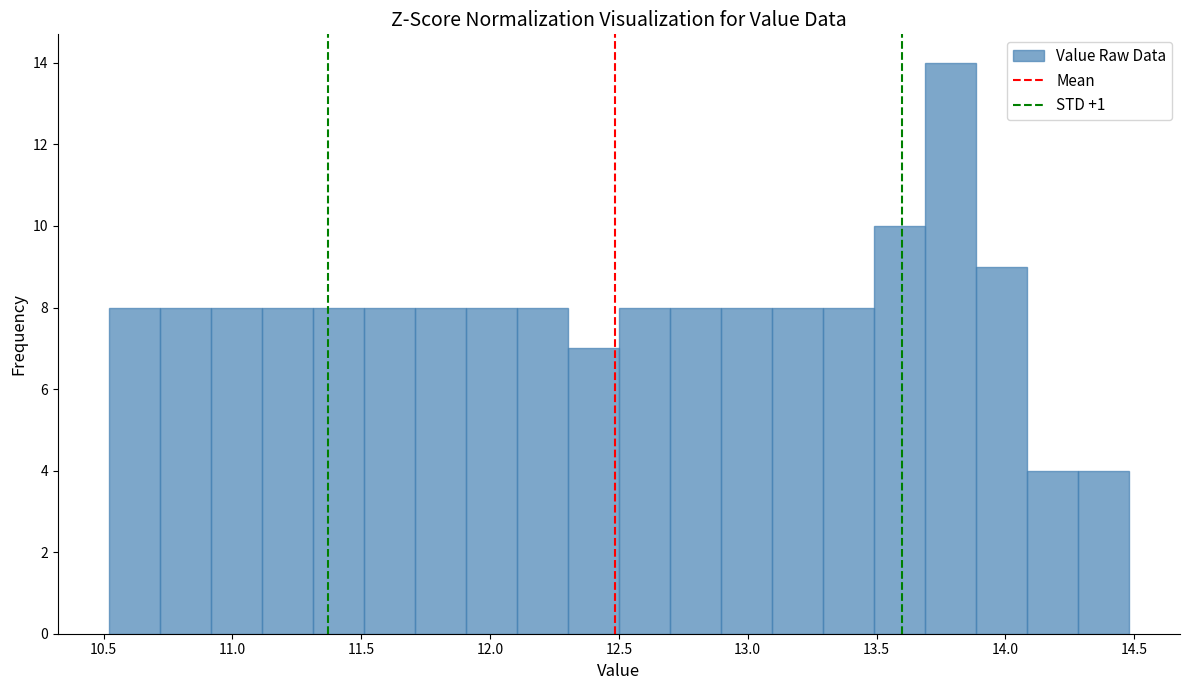

Around what value on the x-axis is the tallest bar? Give the approximate position of its centre, as read against the axis.

13.80